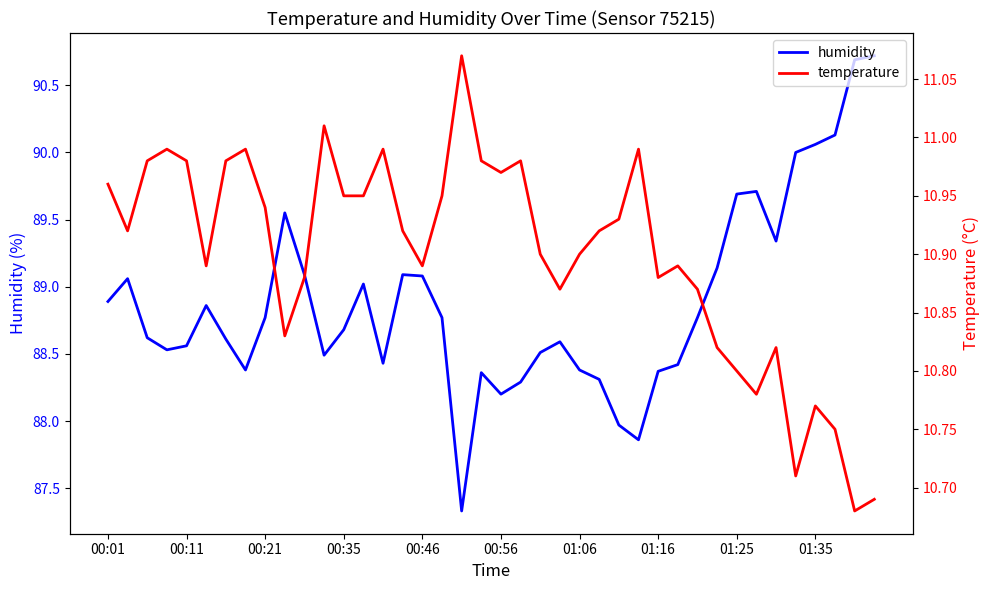

In temperature, how many points are lower than both neighbors (excluding endpoints)?

10